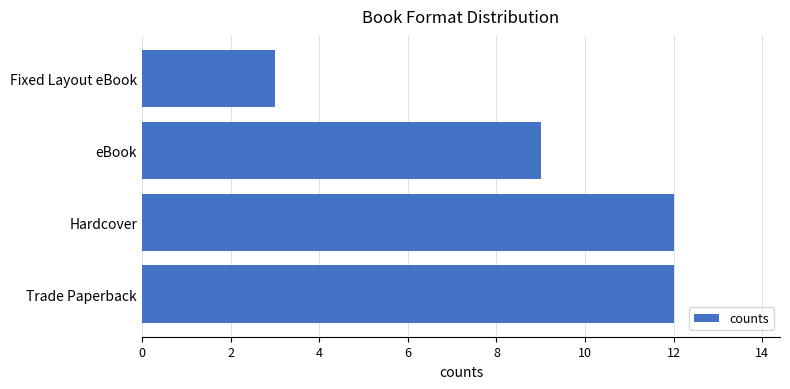

Which has a higher value, Trade Paperback or eBook?

Trade Paperback